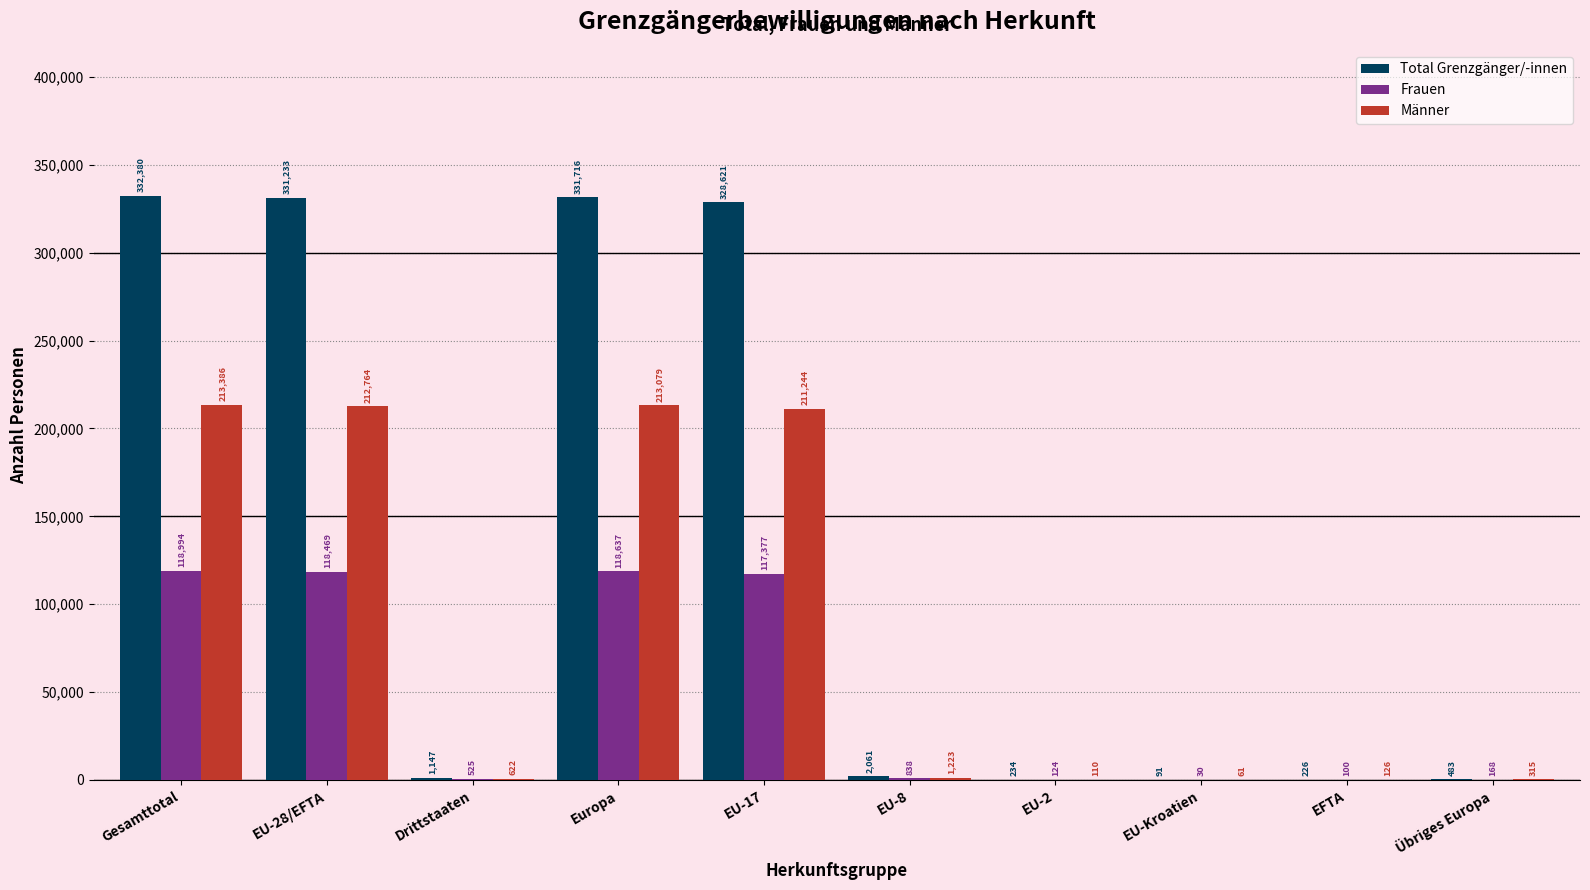

The value of Männer at EU-Kroatien is 61. True or false?

True